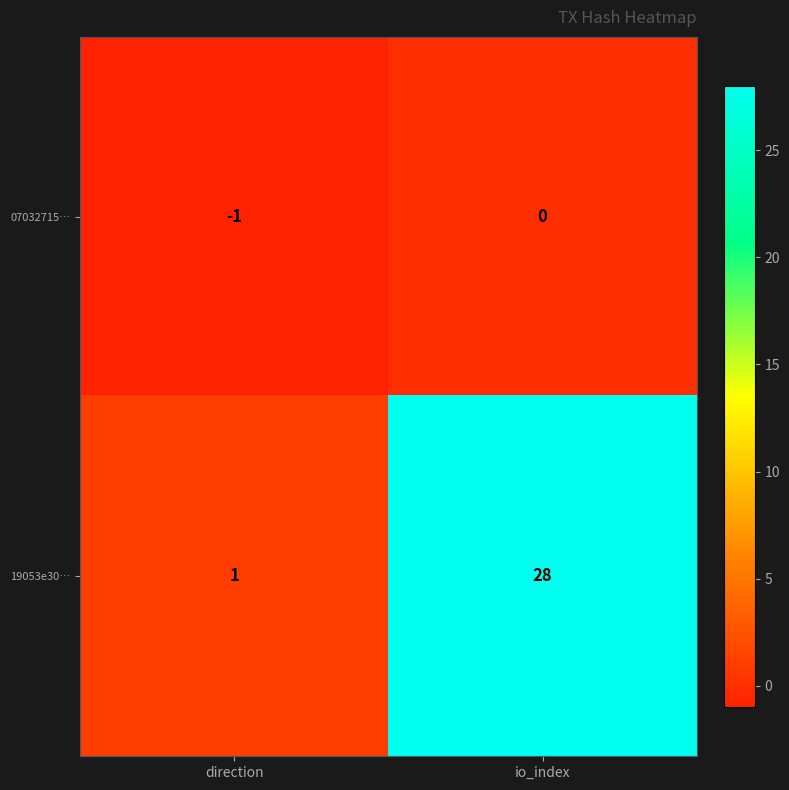

Rank the series by their maximum value, from lowest to highest.

07032715…, 19053e30…